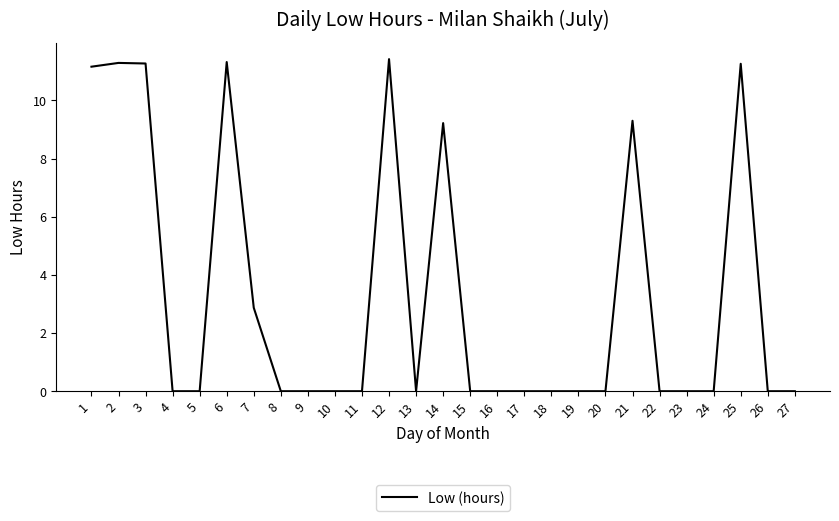

Does the chart display data point markers on the line(s)?

No